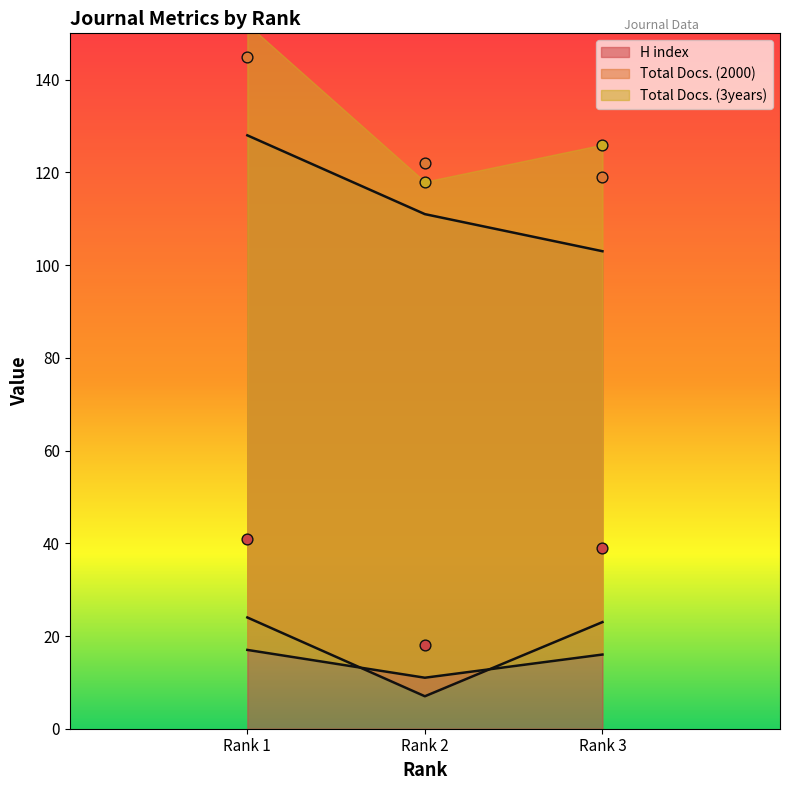

At which label does H index reach its peak?

Rank 1